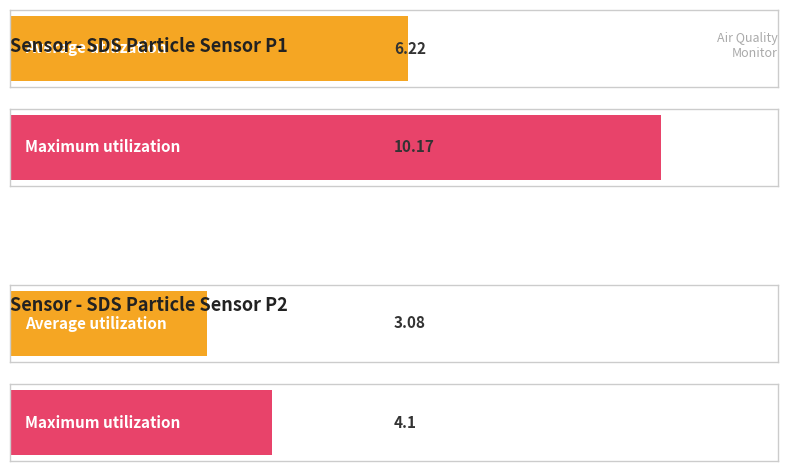

At which category is the sum across all series the highest?

SDS_P1